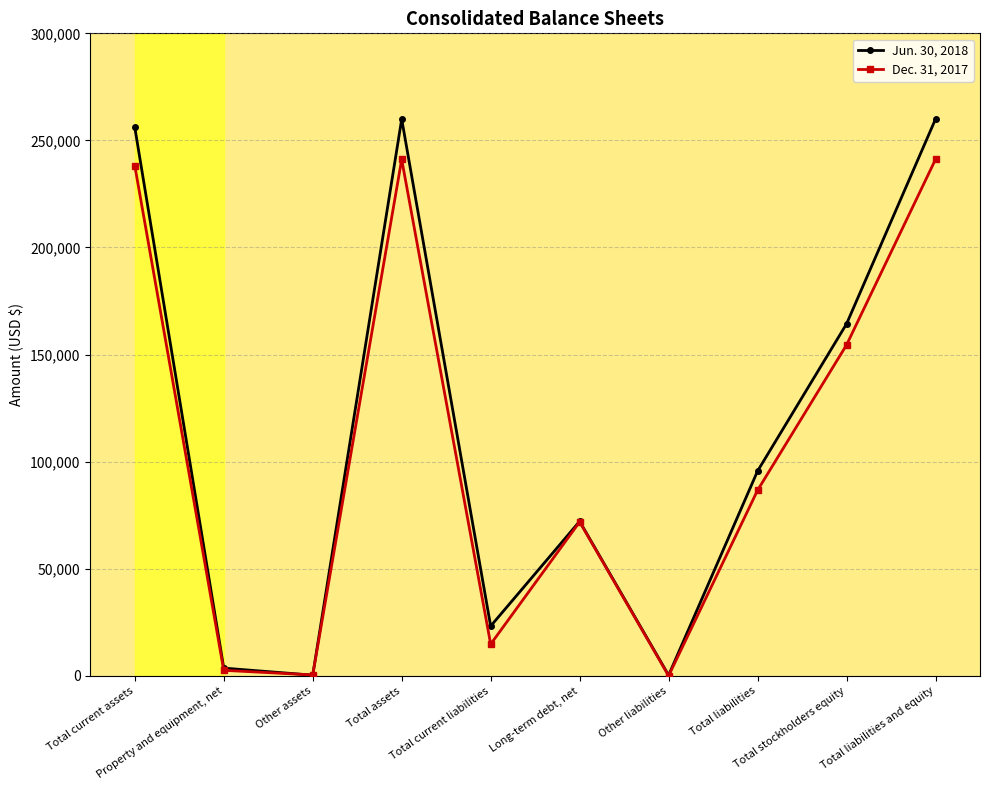

What is the total value across all series at Total liabilities?

182258